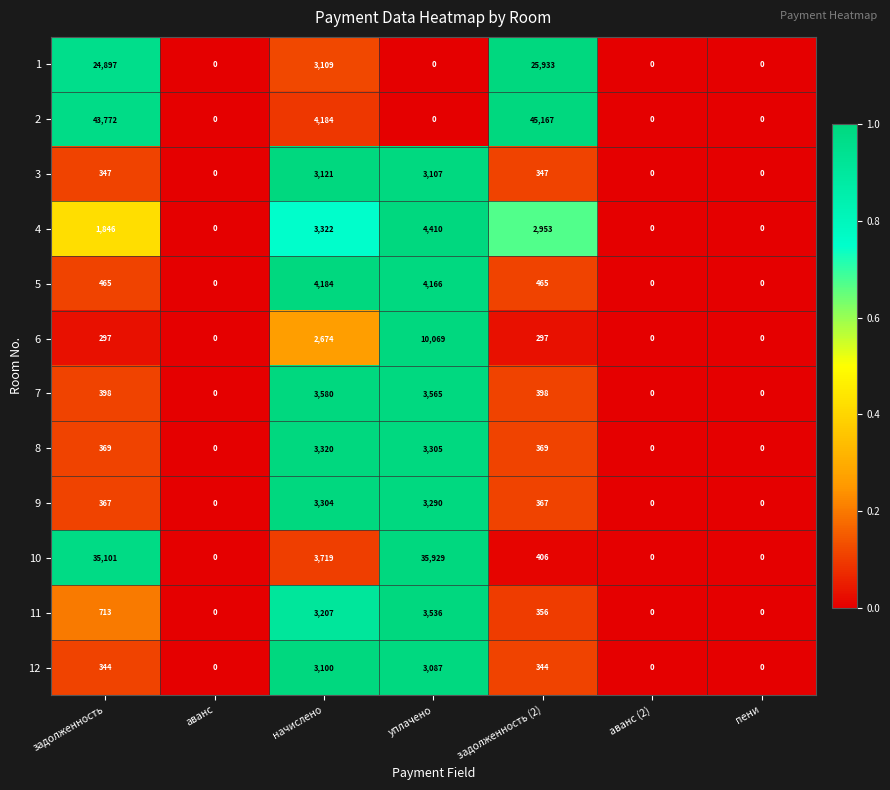

What is the sum of all 9 values?

7328